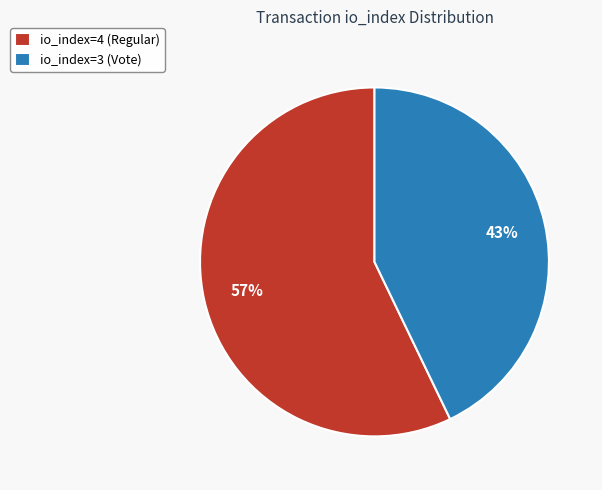

To the nearest percent, what is the average slice percentage?

50%